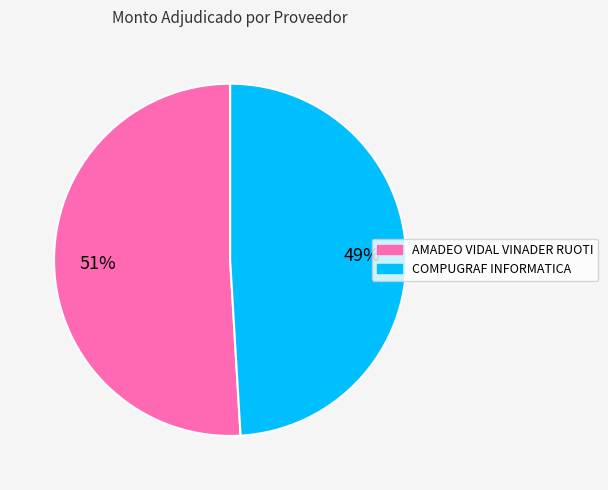

To the nearest percent, what is the difference between the largest and smallest slice percentages?

2%